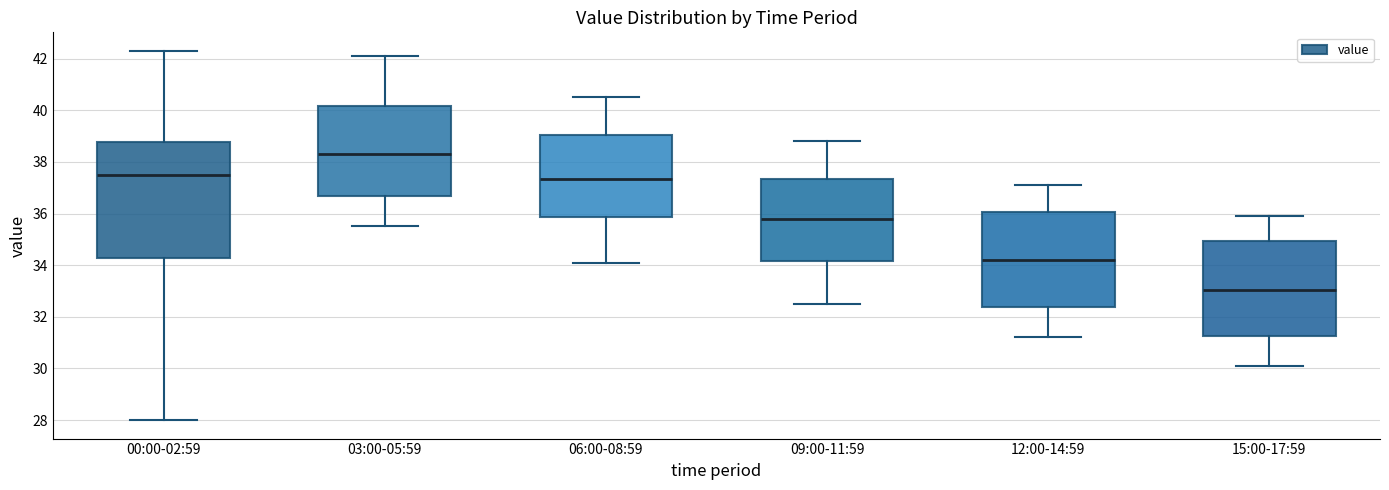

Where does the upper whisker of the box for 15:00-17:59 end on the y-axis? The values are not printed on the chart, so give them approximately, as read against the axis.

36.0